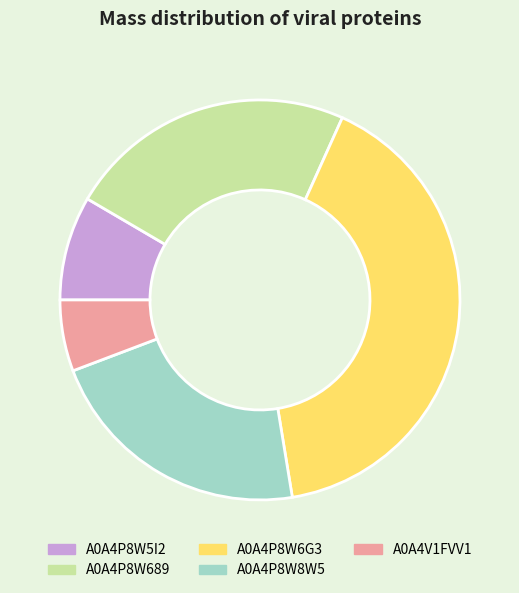

Is the sum of A0A4P8W5I2 and A0A4P8W6G3 greater than half?

No